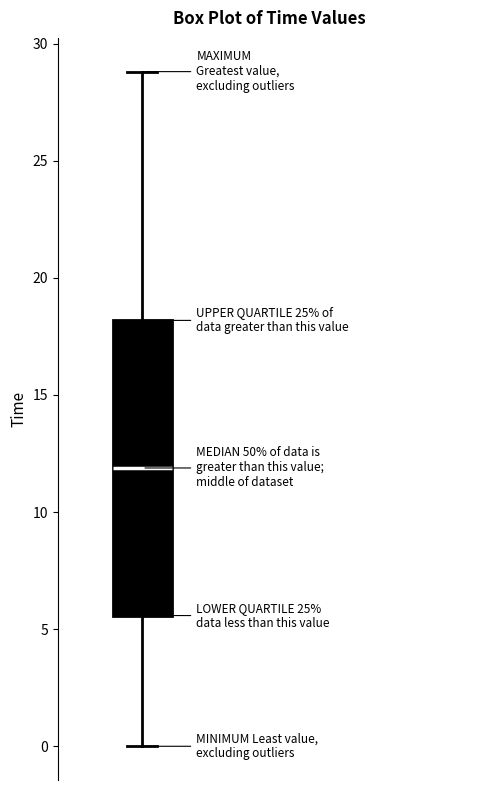

Read this box plot against the y-axis: the position of the median line, the range covered by the box, and the ends of both whiskers. The values are not printed on the chart, so give them approximately, as read against the axis.

median 12.0, box 5.5 to 18.0, whiskers 0.0 to 29.0